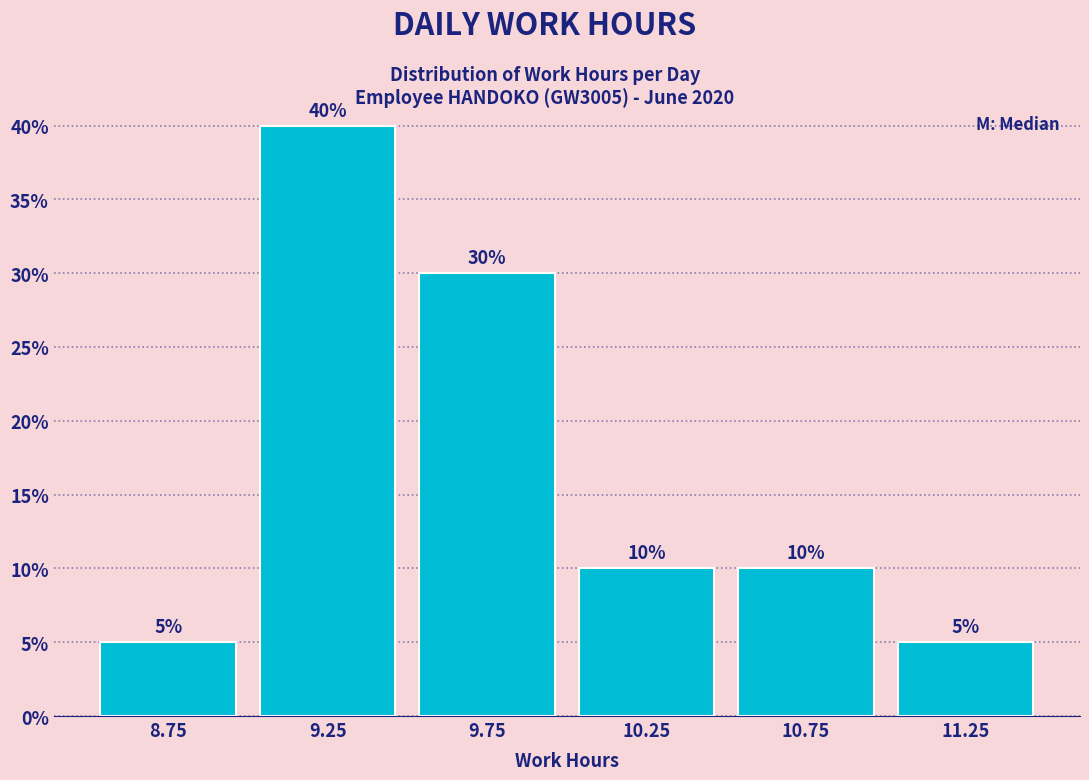

Over which range of the x-axis is the bar tallest?

9.0 to 9.5